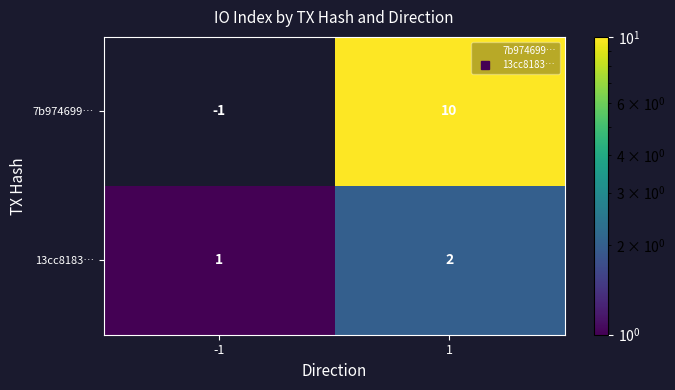

List the series in order of their overall mean, highest first.

7b974699…, 13cc8183…